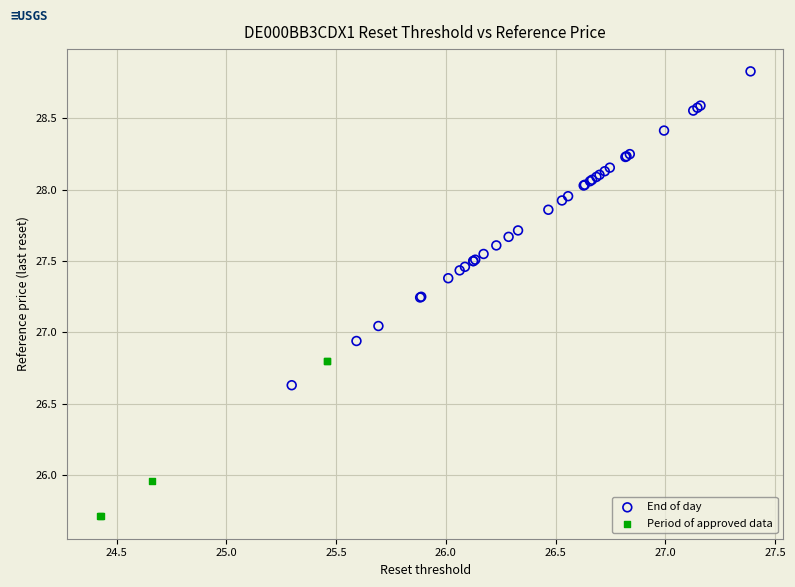

Which series reaches the maximum Y coordinate?

End of day